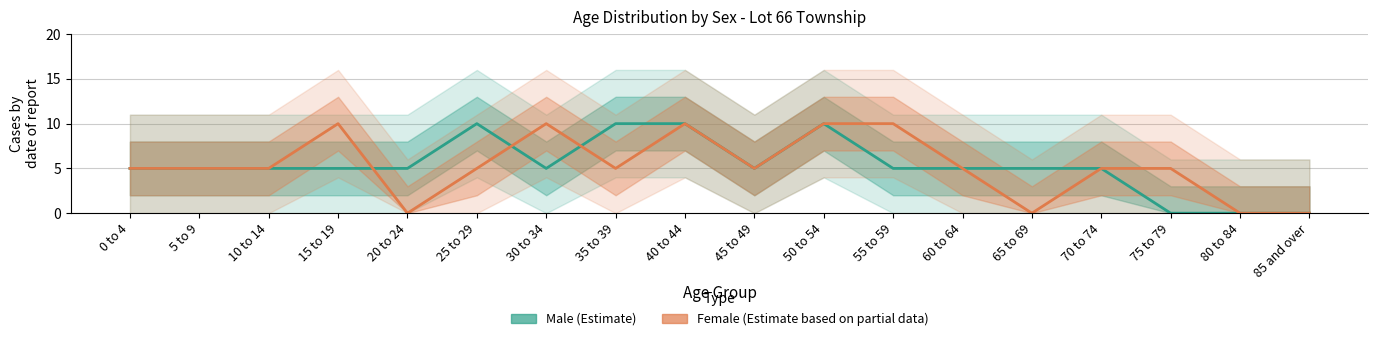

What is the spread (max minus min) of values at 75 to 79?

5